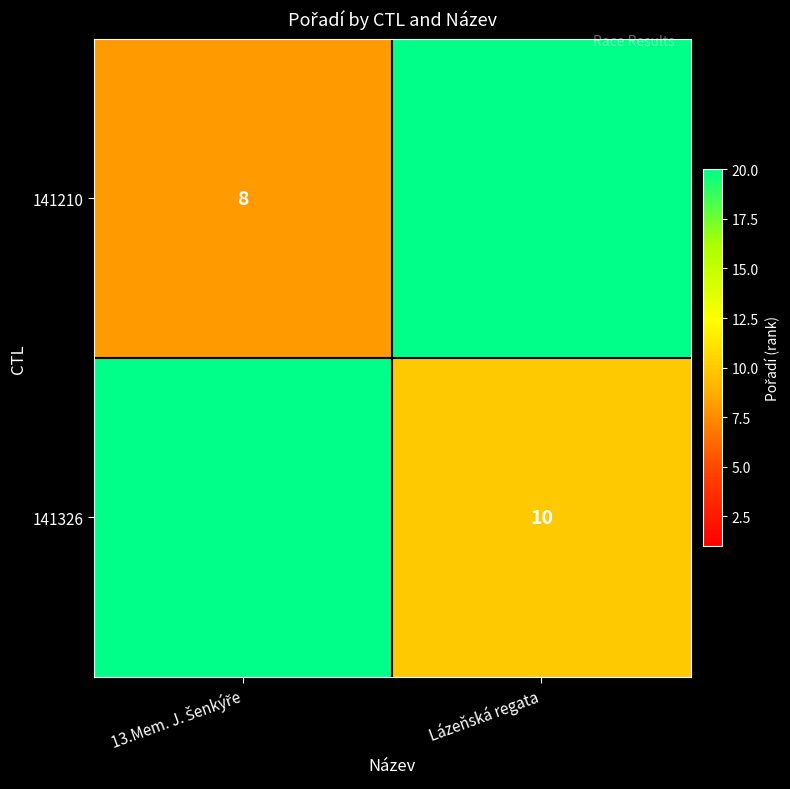

At which label is 141210 closest to 14?

13.Mem. J. Šenkýře